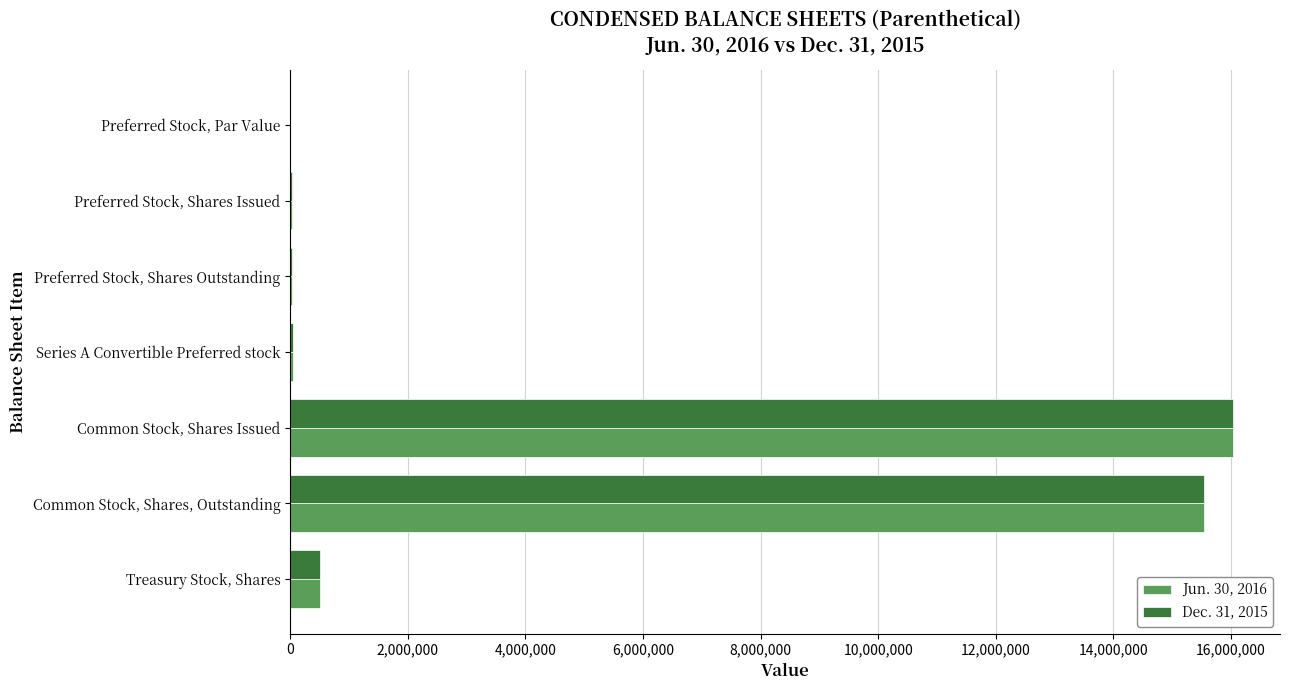

Is it true that Jun. 30, 2016 equals 7738295 at Common Stock, Shares, Outstanding?

False